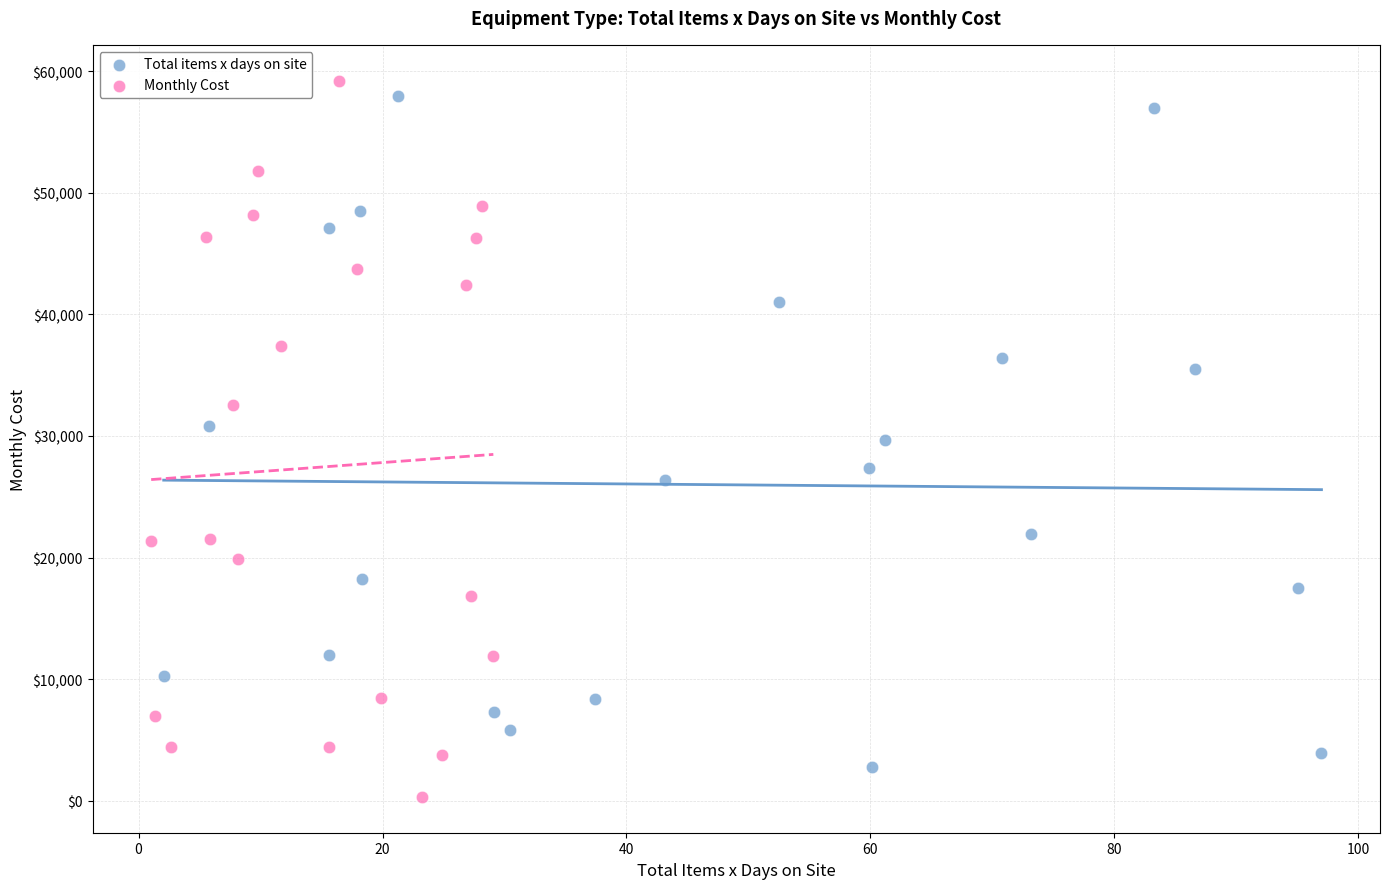

What are all the series names shown in the legend?

Total items x days on site, Monthly Cost